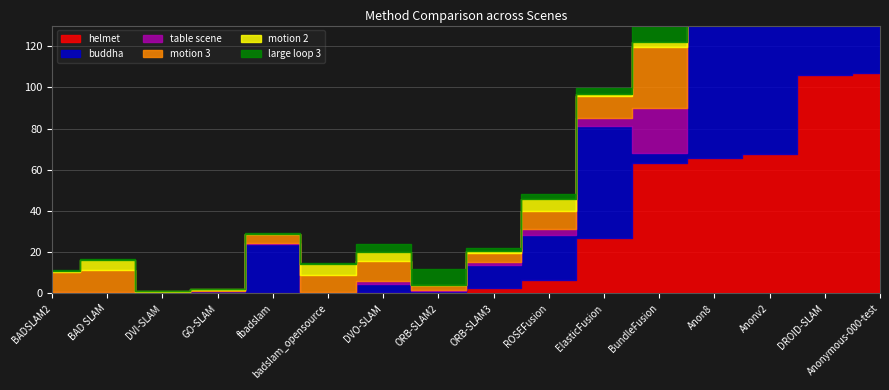

How many values in the helmet series exceed 2?

8